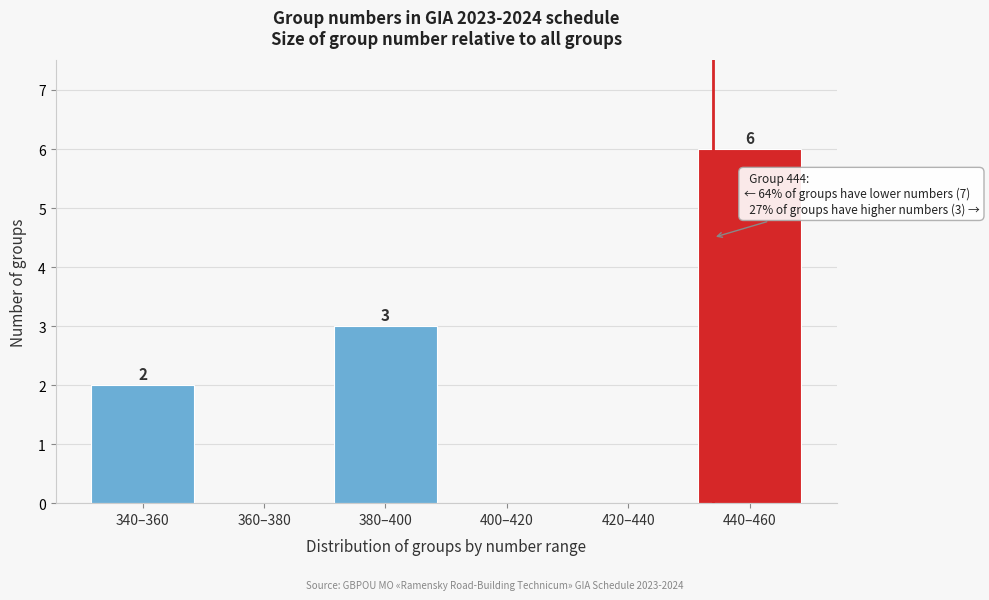

Reading left to right, list all the values displayed in this chart.

340–360=2	360–380=0	380–400=3	400–420=0	420–440=0	440–460=6